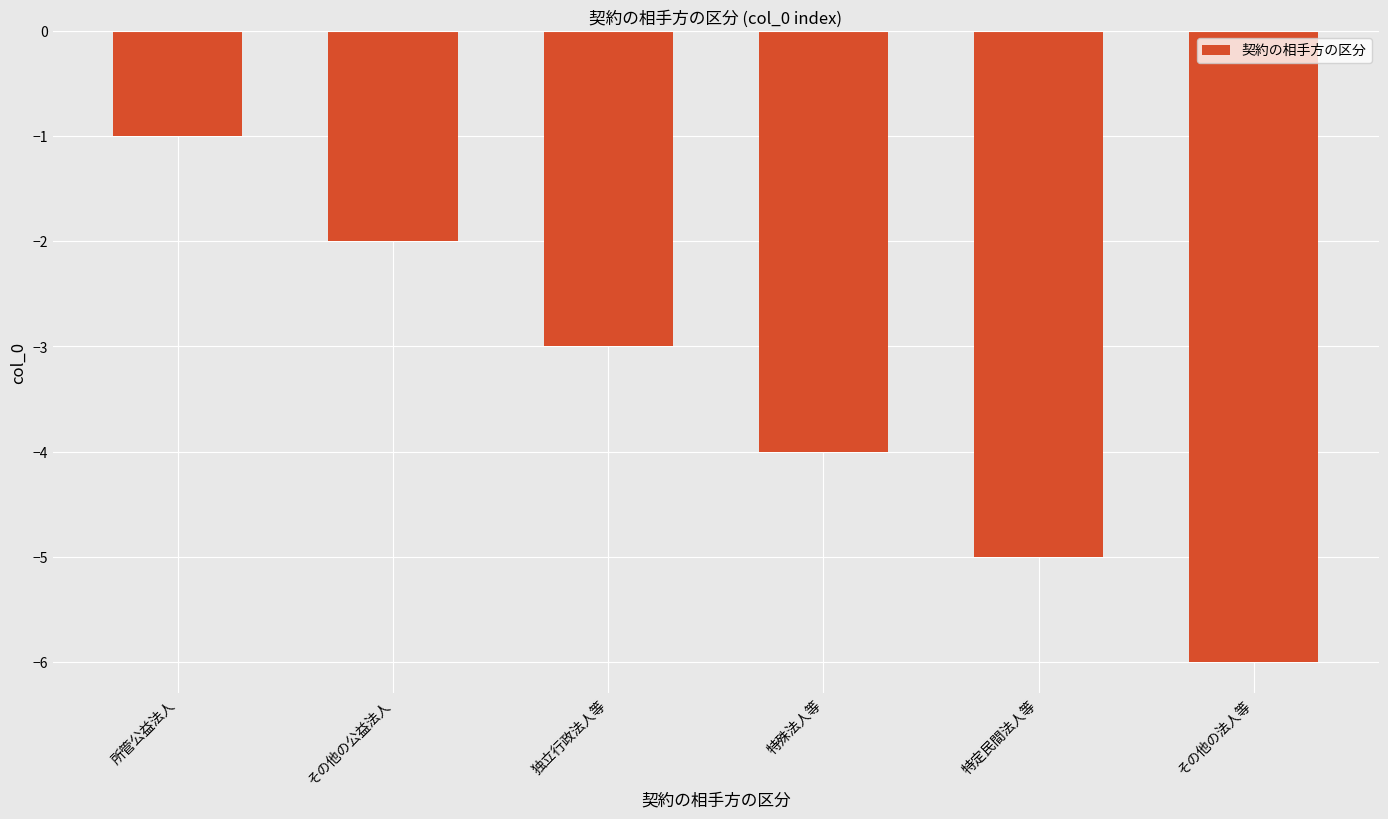

What is the label of the 5th bar from the right?

その他の公益法人